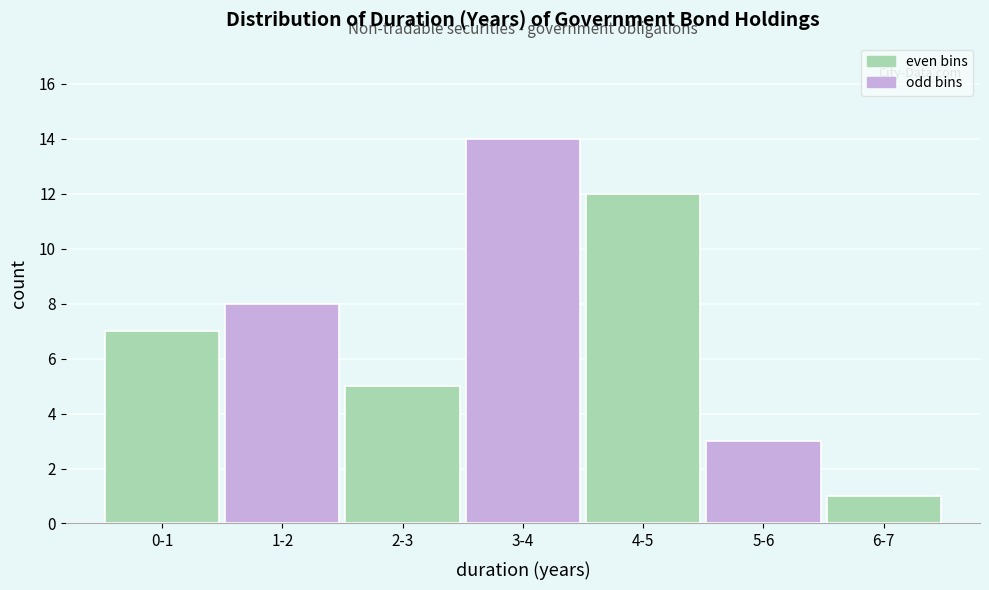

Reading left to right, transcribe all the data shown in this chart.

0-1=7	1-2=8	2-3=5	3-4=14	4-5=12	5-6=3	6-7=1